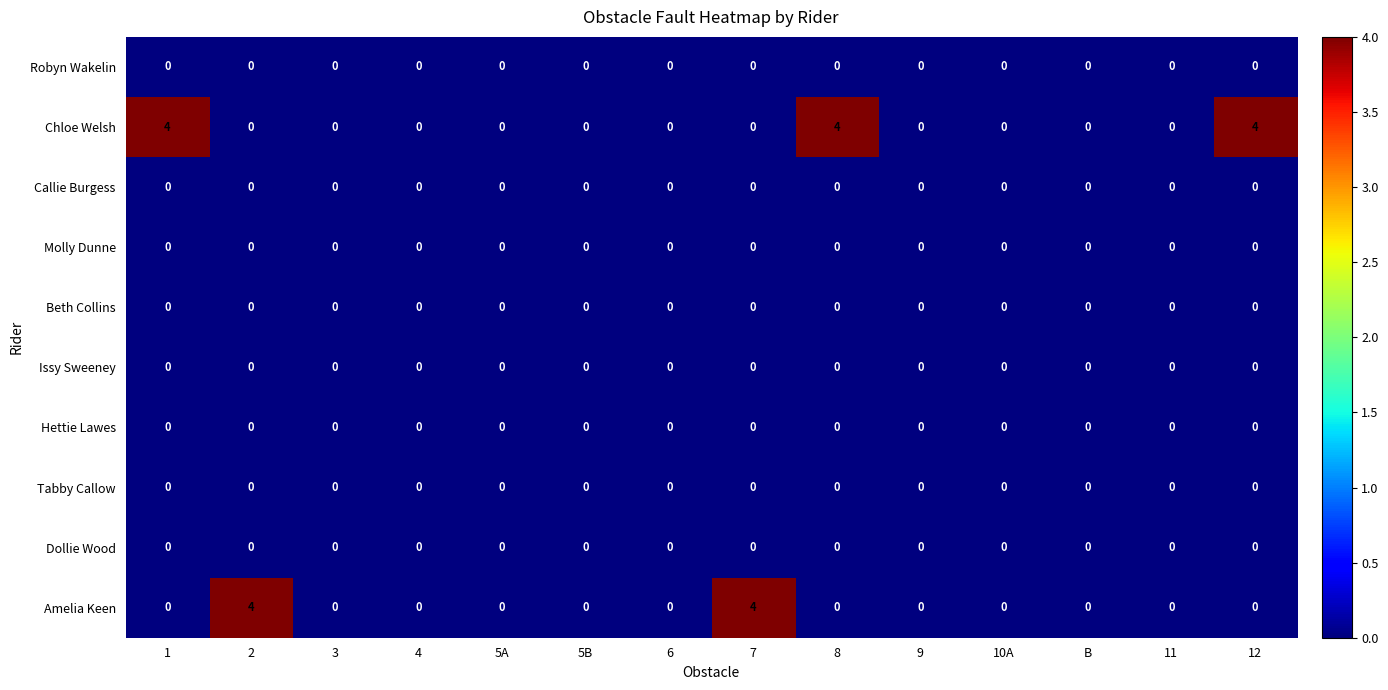

Count the number of data series in this chart.

10